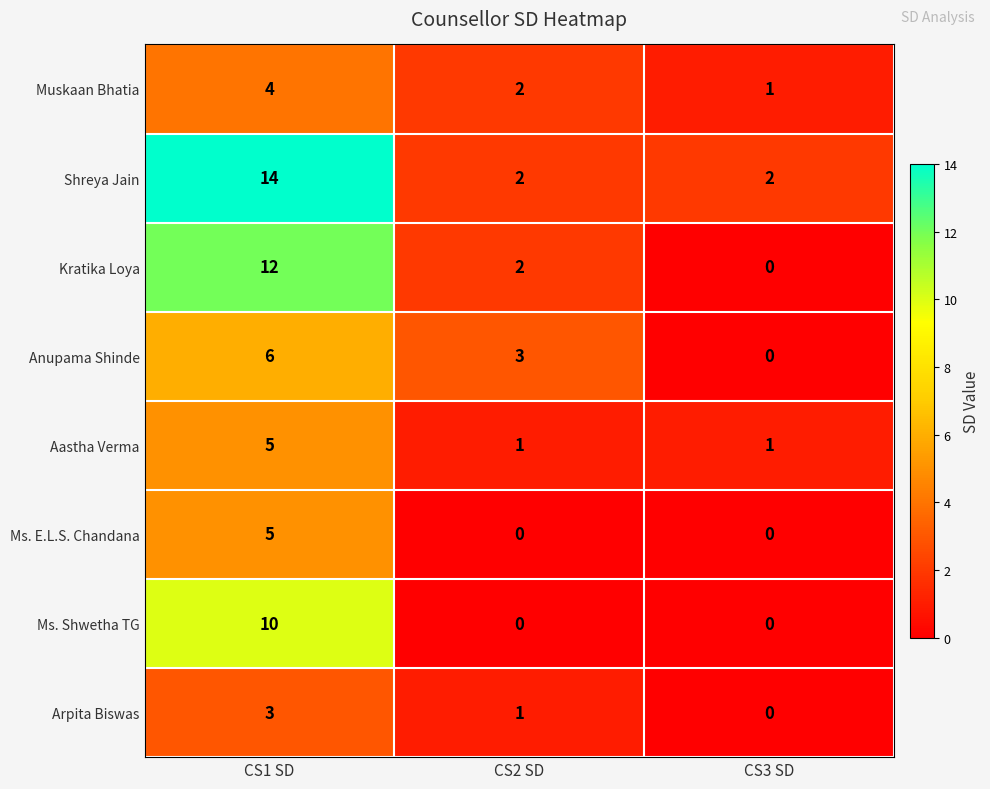

How many distinct data groups are displayed?

8